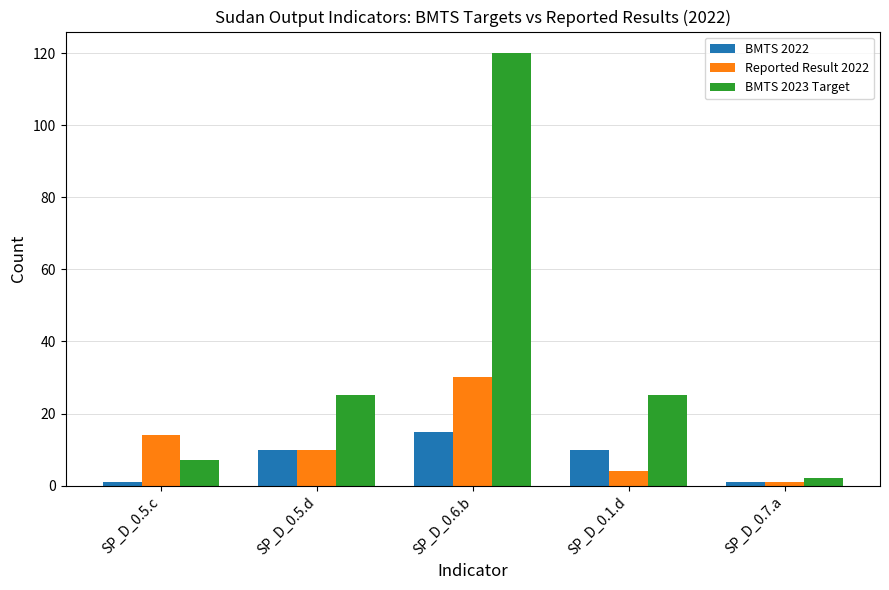

Where does the Reported Result 2022 series first go above 10?

SP_D_0.5.c